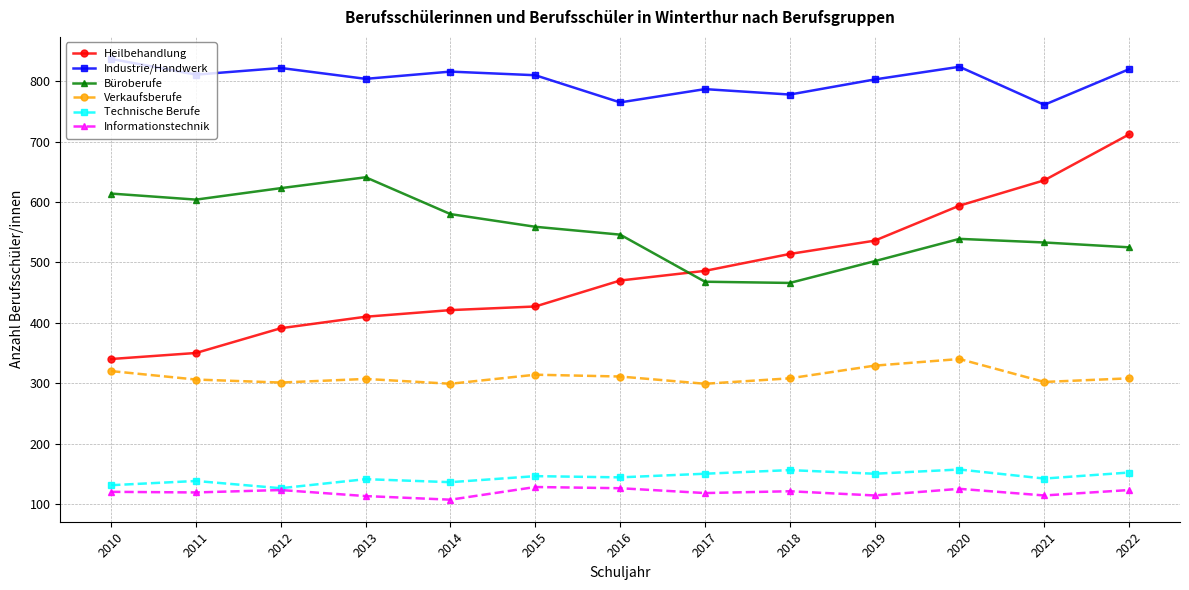

What is the approximate value of Industrie/Handwerk at 2020?

824